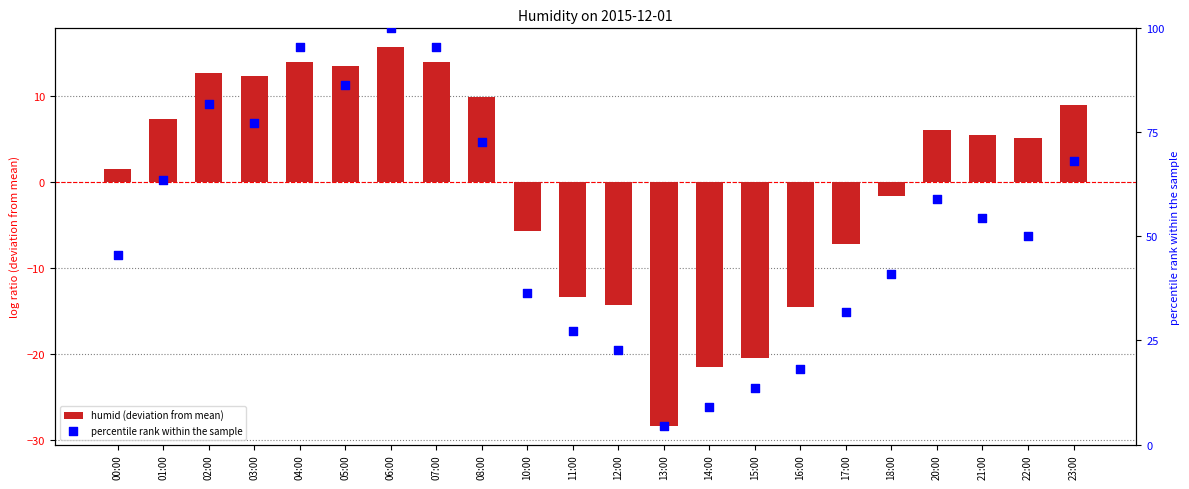

Is the value of percentile rank within the sample at 12:00 greater than the value of humid (deviation from mean) at 16:00?

Yes